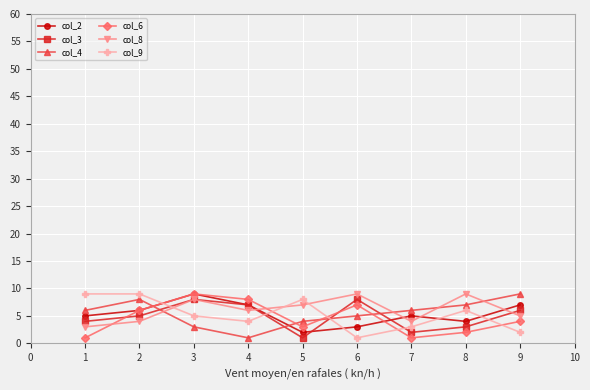

What is the value of the col_3 point at the 1st from the left?

4